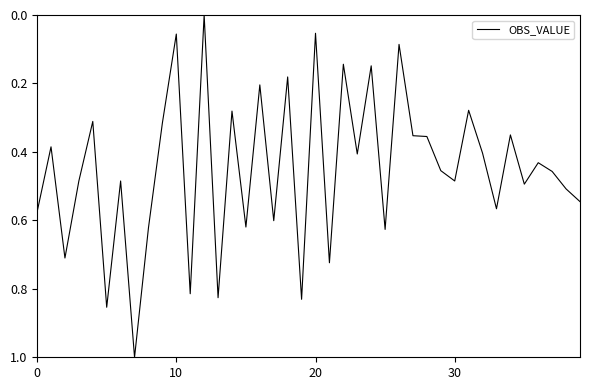

What is the difference between the maximum and minimum values?

1.0